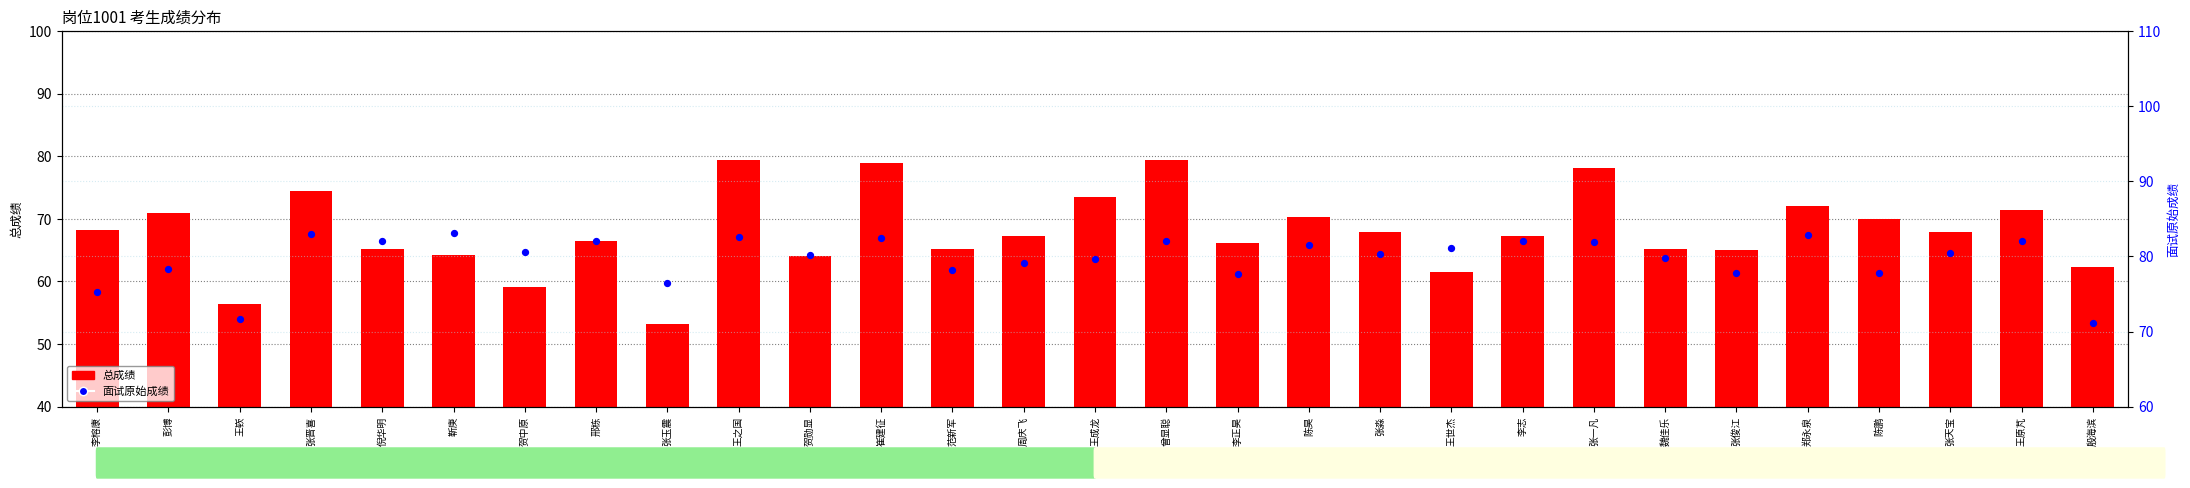

Which series has the largest Y range (max minus min)?

总成绩